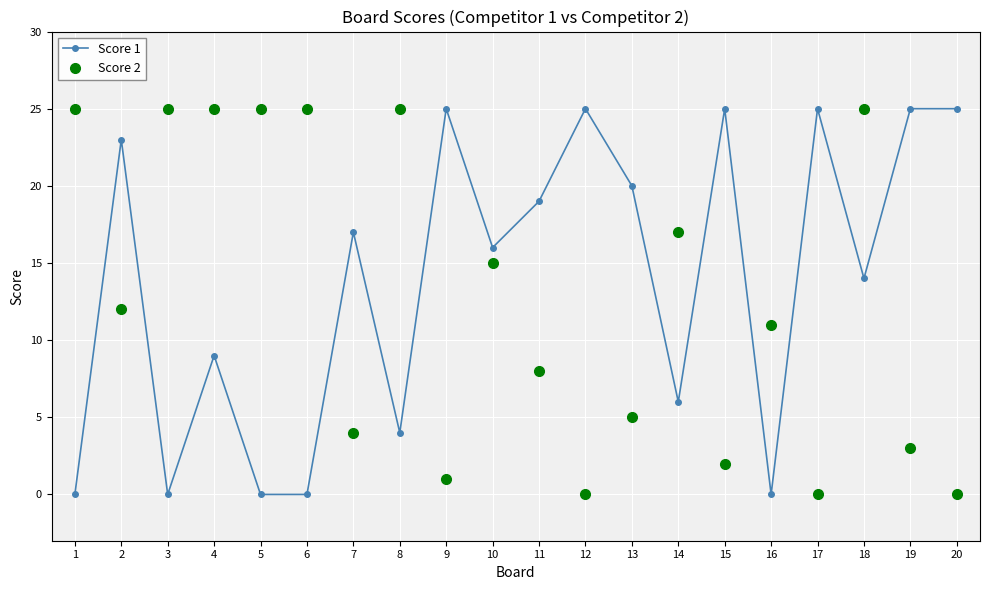

At which category is the sum across all series the highest?

18